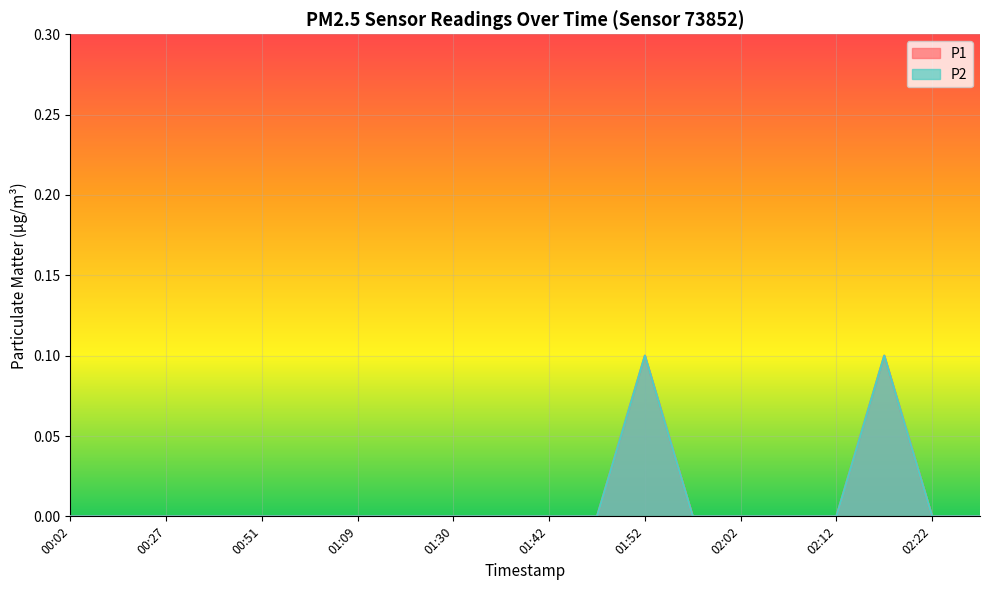

True or false: P1 has more than 2 points higher than both neighbors.

False